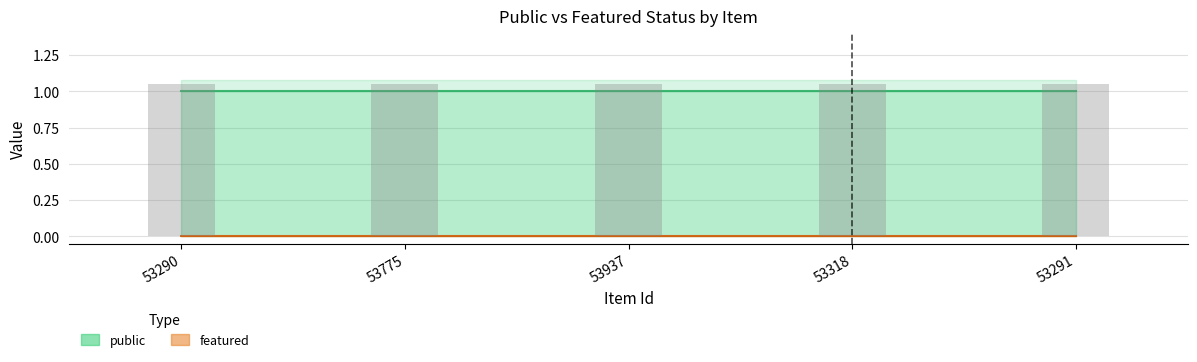

Which label corresponds to the largest value in the chart?

53290